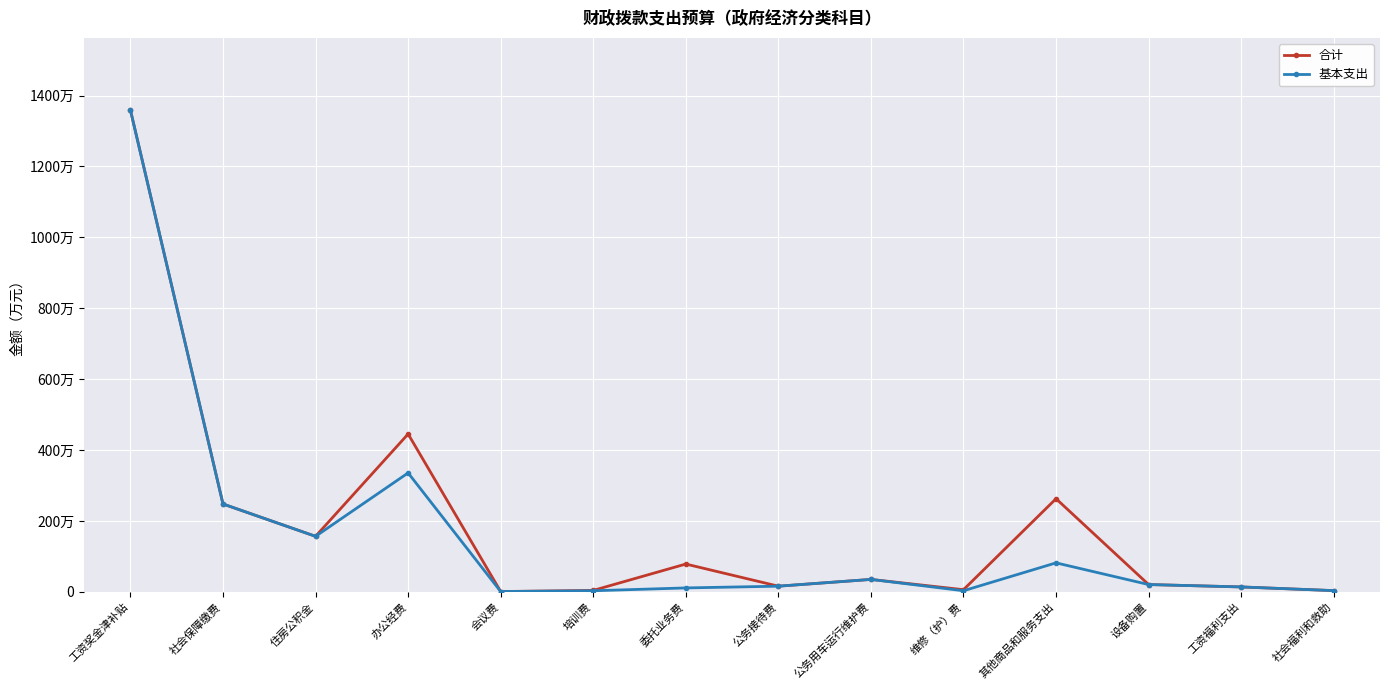

Is it true that 基本支出 equals 23.5 at 公务用车运行维护费?

False